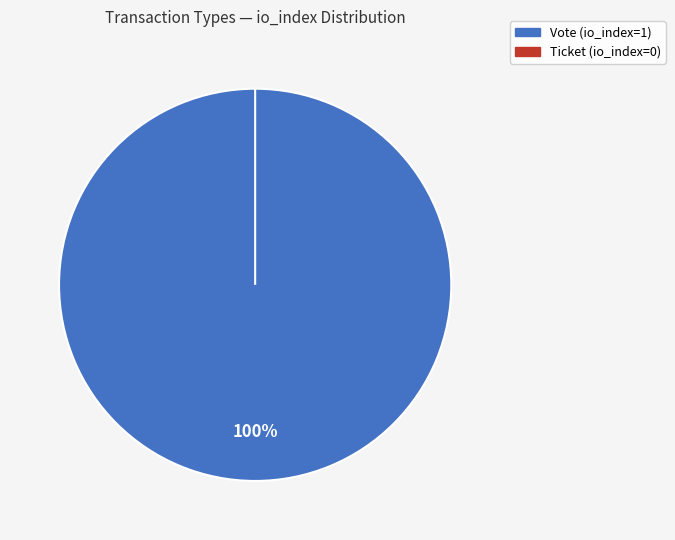

Rank the categories by value from highest to lowest.

Vote, Ticket